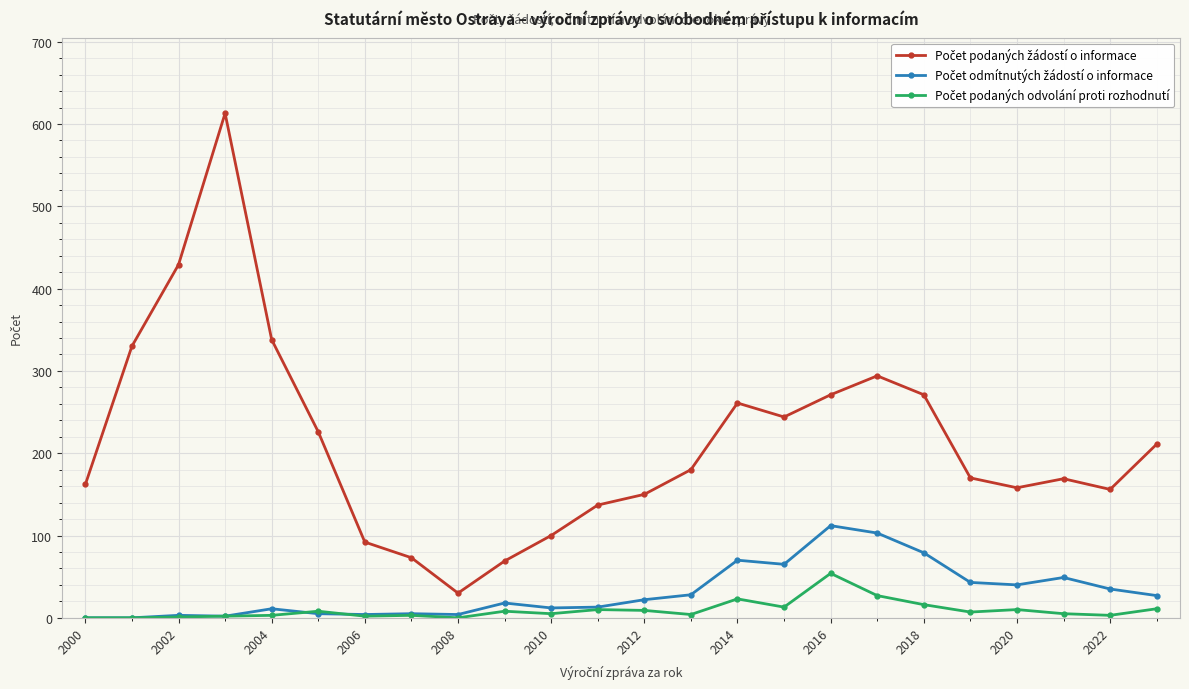

What is the maximum value shown in the chart?

613